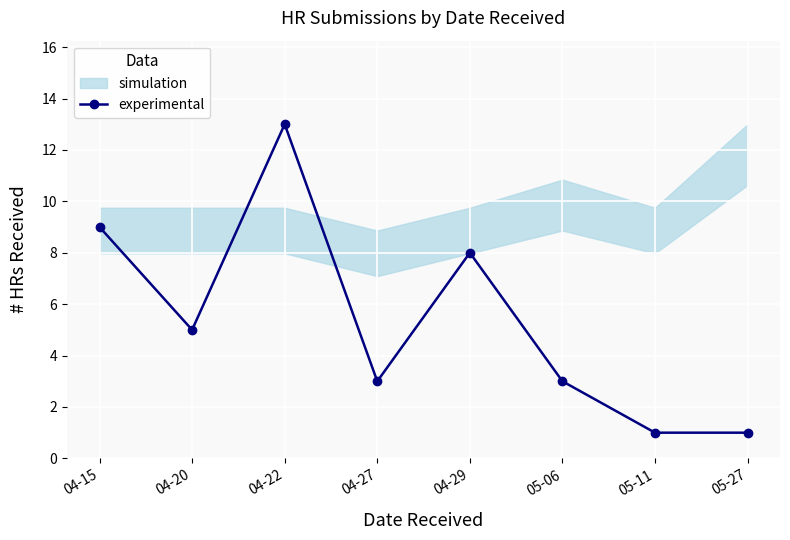

Is it true that the value at 05-11 is 1?

True